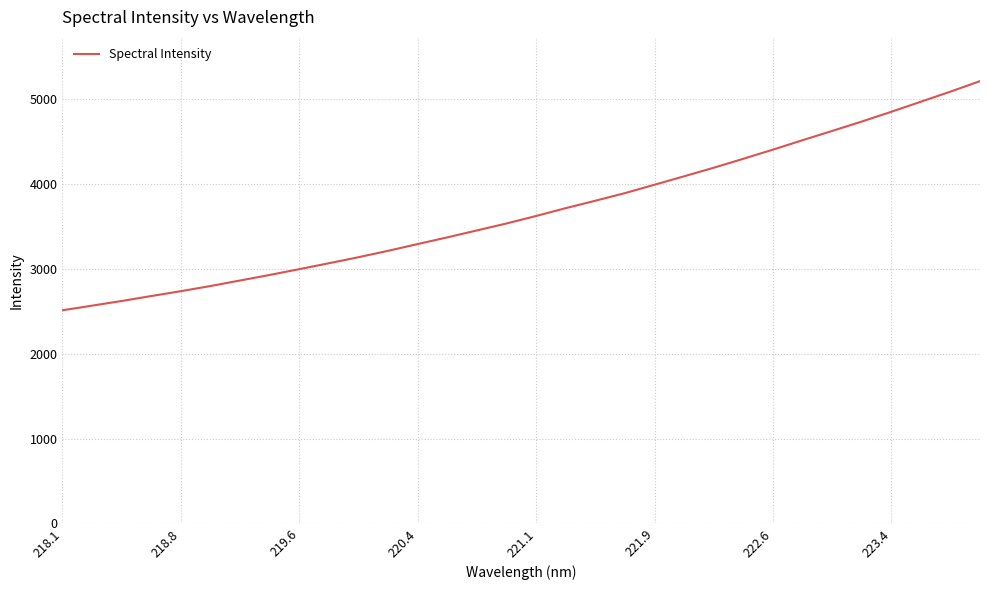

What is the difference between the maximum and minimum values?

2702.3